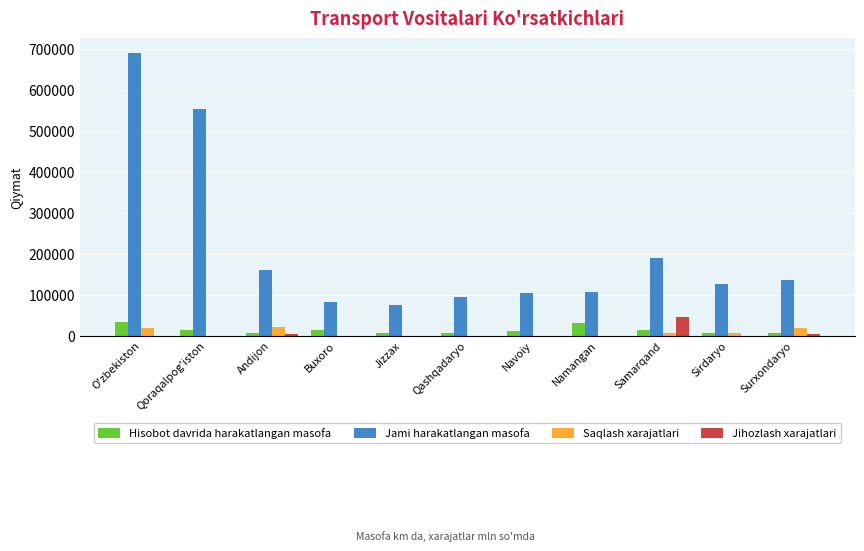

Is it true that Hisobot davrida harakatlangan masofa equals 10165 at Navoiy?

True